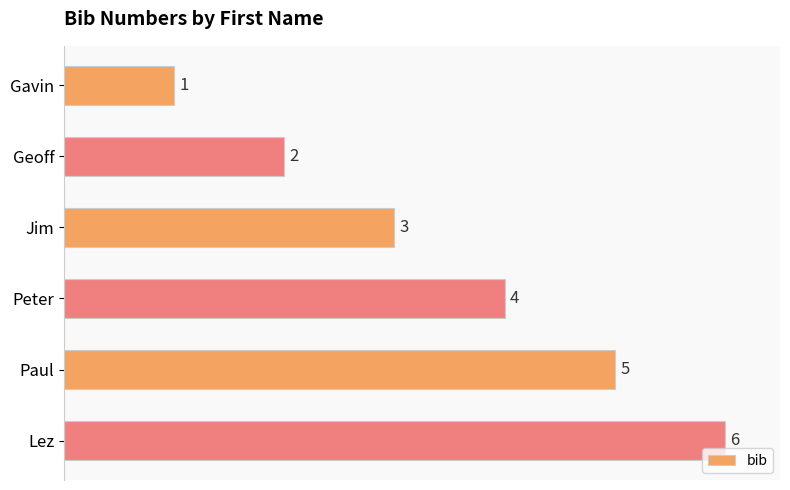

How many values are below 4?

3